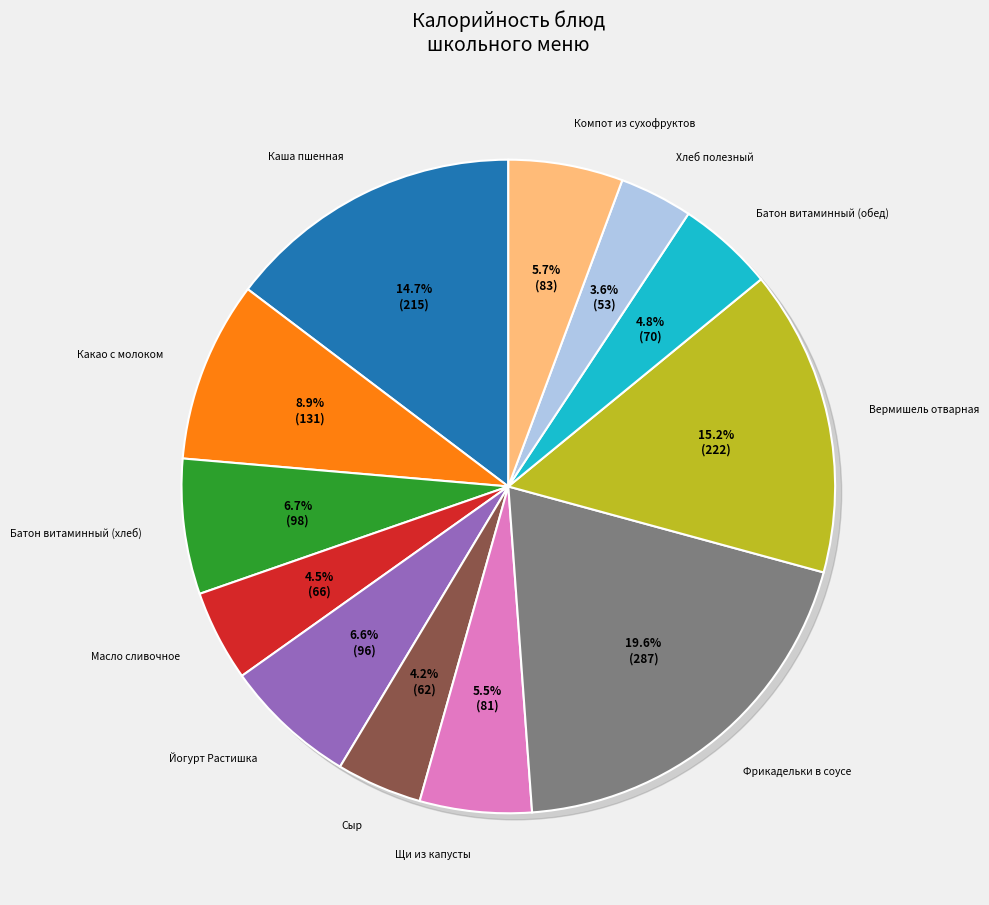

To the nearest percent, what is the difference between the largest and smallest slice percentages?

16%